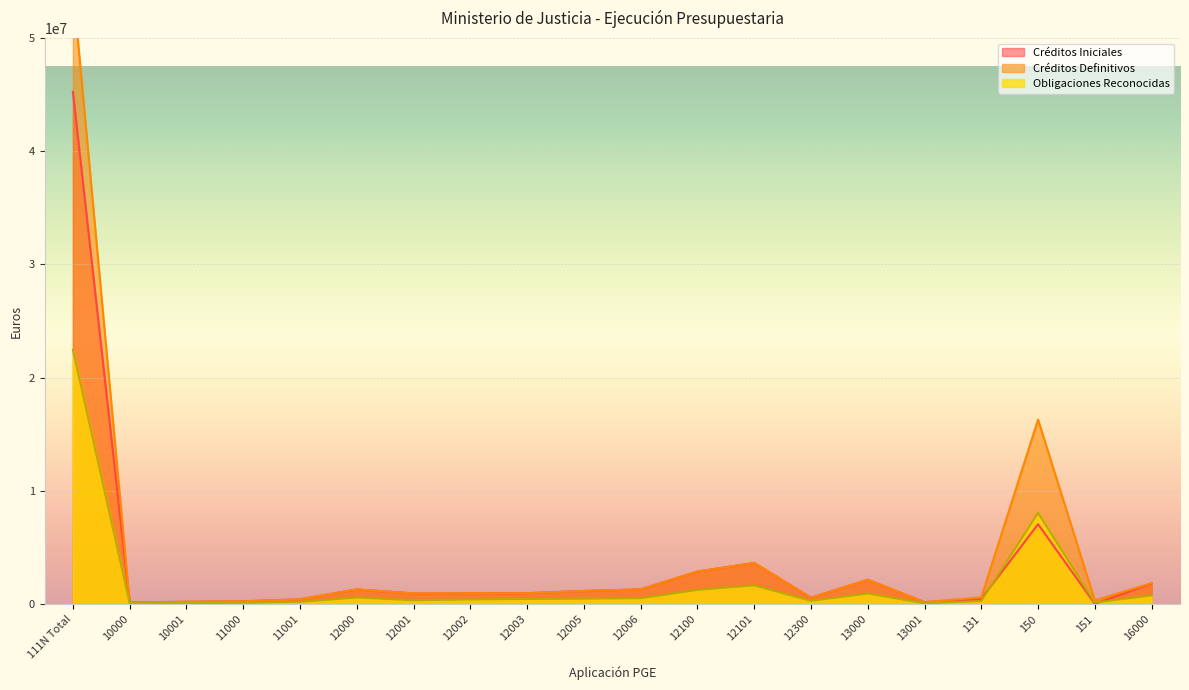

What is the label of the 10th point from the right?

12006